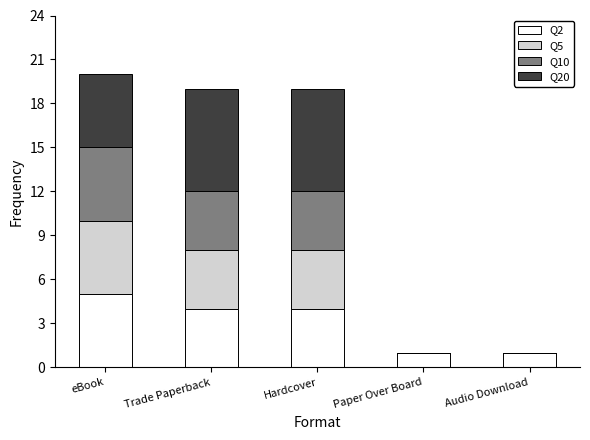

What is the total value across all series at eBook?

20